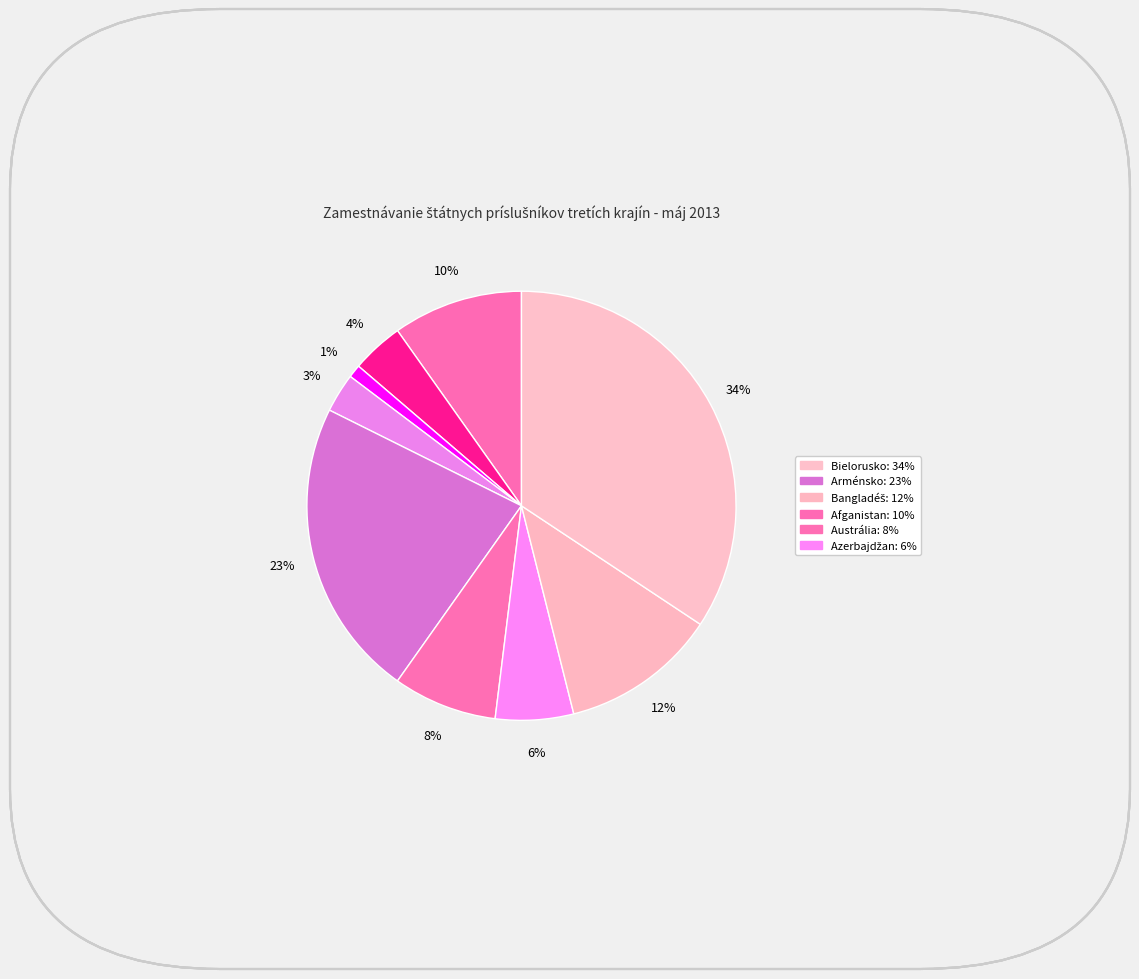

Which slice is the smallest?

Alžírsko